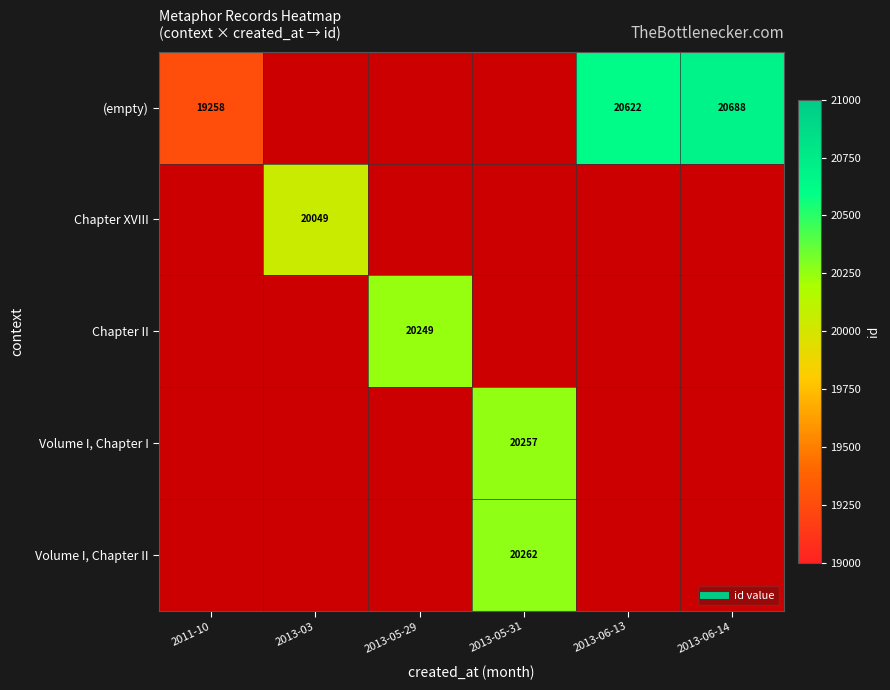

The Volume I, Chapter I series shows 35409.8 at 2013-05-31. True or false?

False